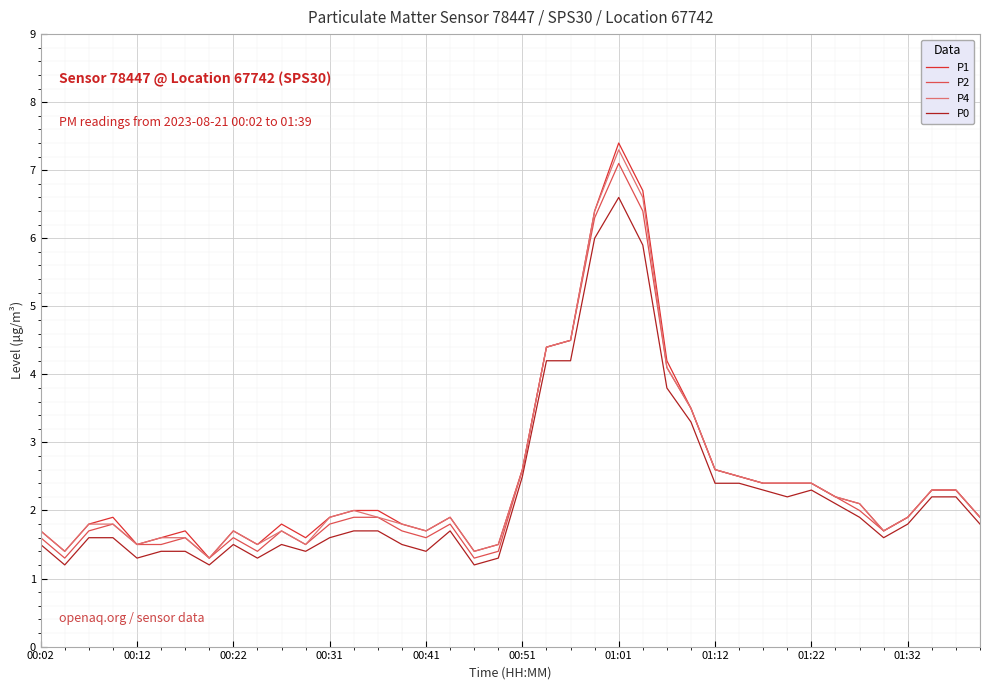

What is the maximum value for P4?

7.3